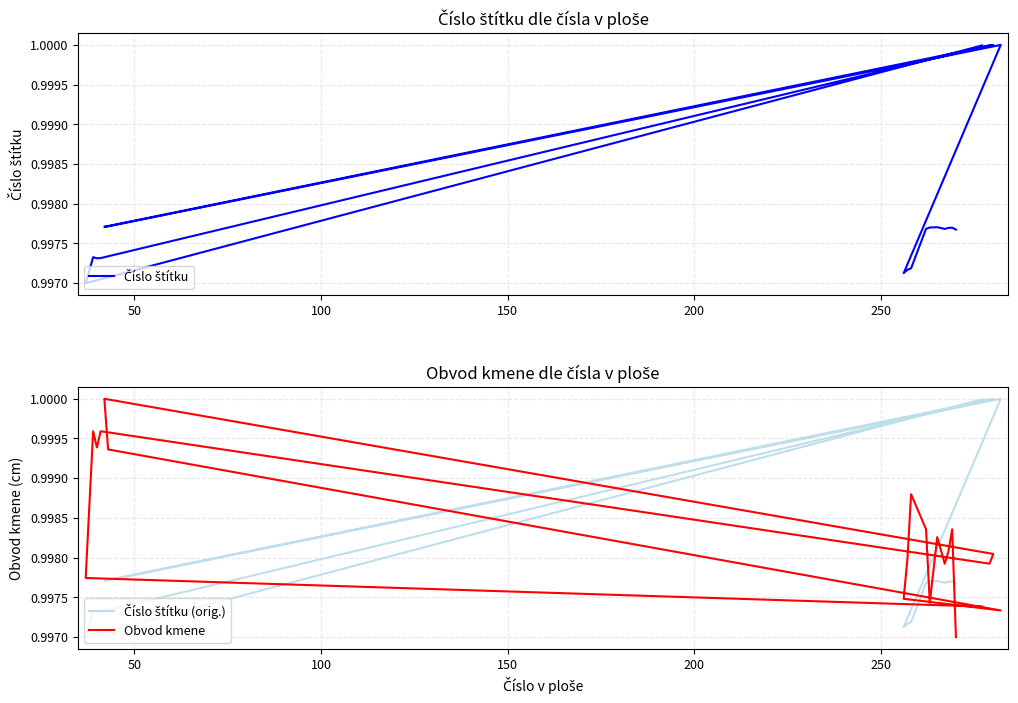

True or false: Obvod kmene has more than 2 points higher than both neighbors.

True